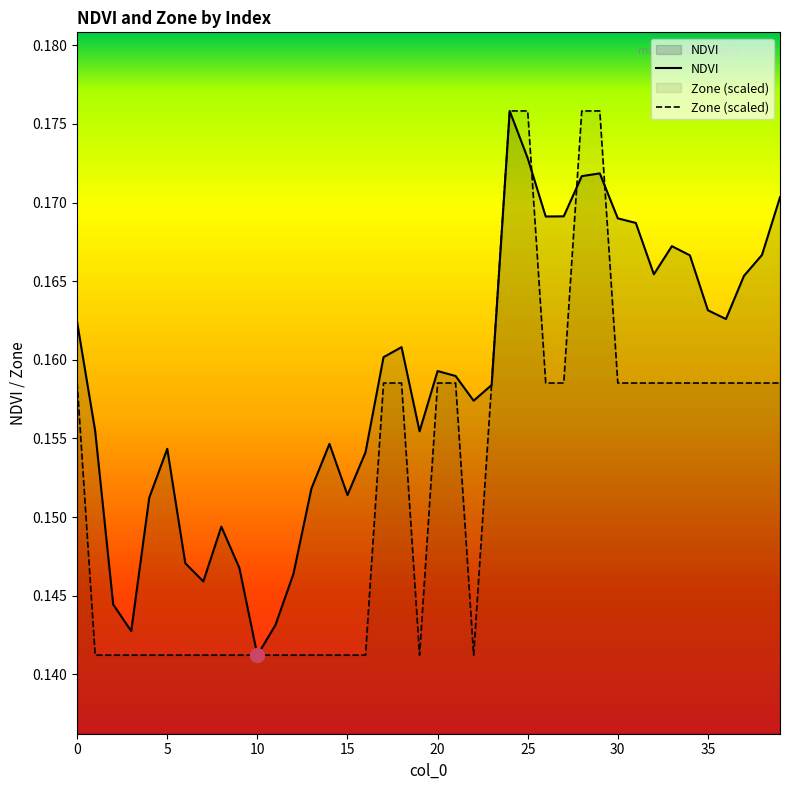

Reading left to right, list all the values displayed in this chart.

NDVI: 0.2	0.2	0.1	0.1	0.2	0.2	0.1	0.1	0.1	0.1	0.1	0.1	0.1	0.2	0.2	0.2	0.2	0.2	0.2	0.2	0.2	0.2	0.2	0.2	0.2	0.2	0.2	0.2	0.2	0.2	0.2	0.2	0.2	0.2	0.2	0.2	0.2	0.2	0.2	0.2
Zone (scaled): 0.2	0.1	0.1	0.1	0.1	0.1	0.1	0.1	0.1	0.1	0.1	0.1	0.1	0.1	0.1	0.1	0.1	0.2	0.2	0.1	0.2	0.2	0.1	0.2	0.2	0.2	0.2	0.2	0.2	0.2	0.2	0.2	0.2	0.2	0.2	0.2	0.2	0.2	0.2	0.2